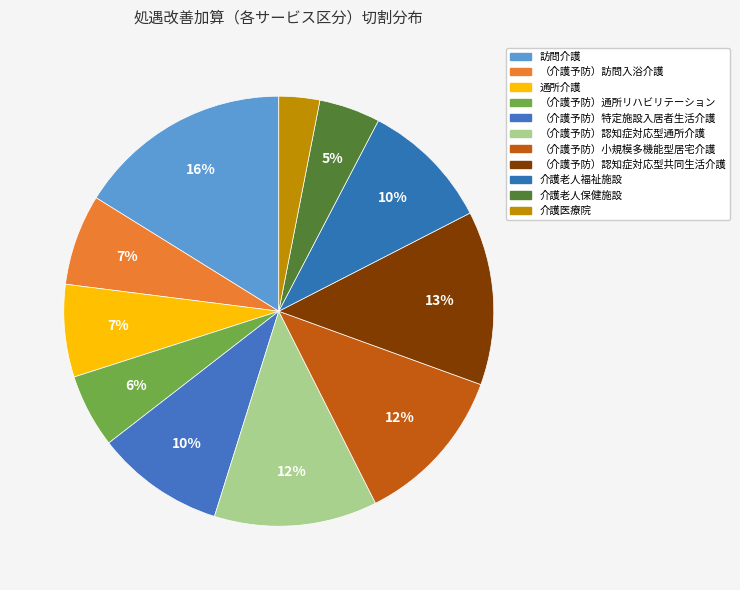

Is there a majority slice in this chart?

No